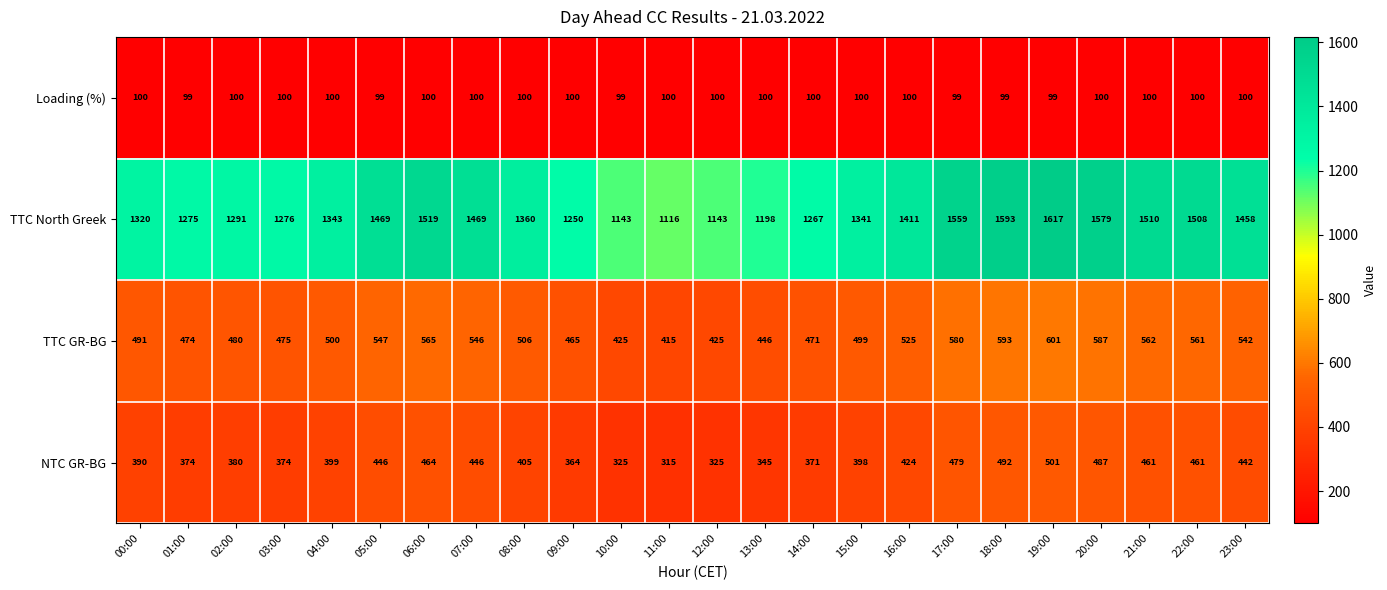

Which series has the largest total across all categories?

TTC North Greek